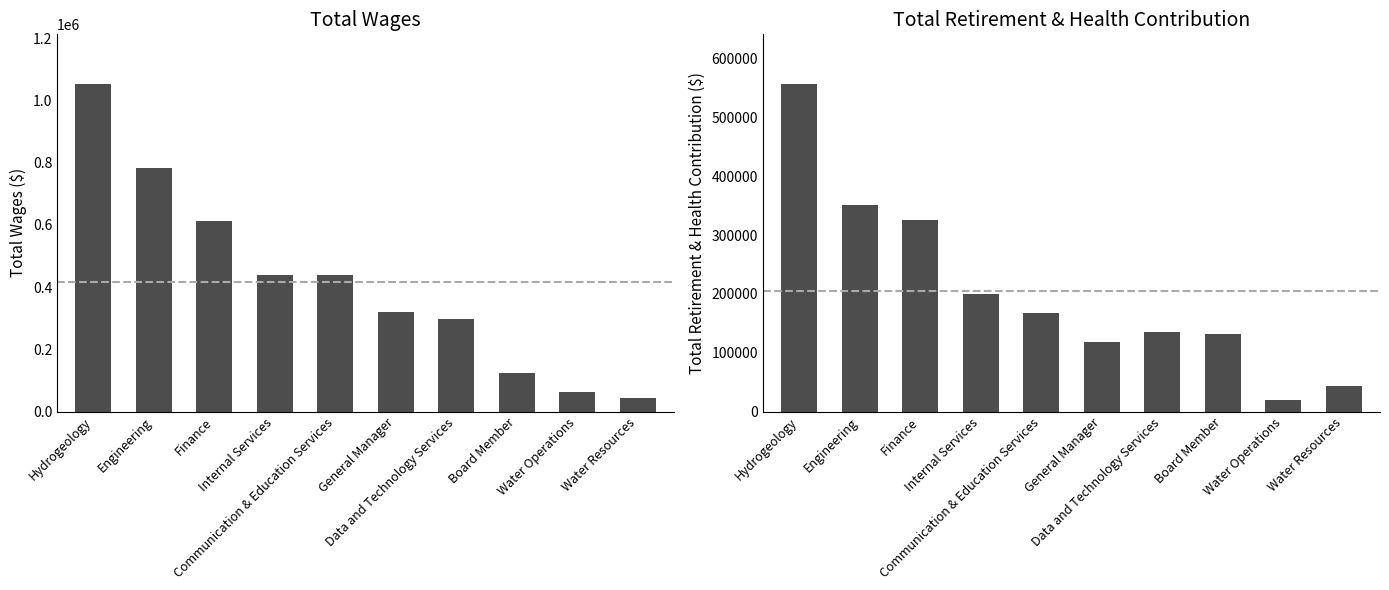

What are all the series names shown in the legend?

Total Wages, Total Retirement & Health Contribution